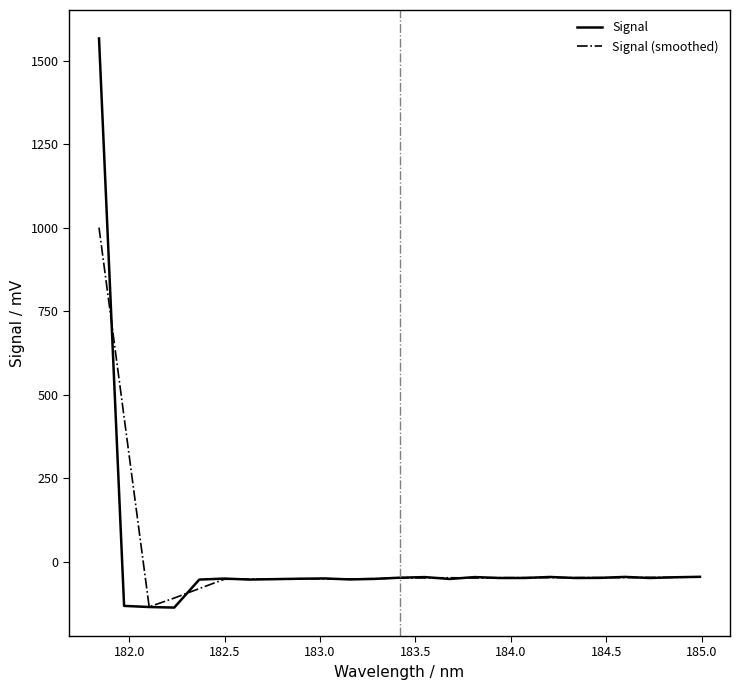

What is the difference between the second highest and second lowest values in the Signal (smoothed) series?

541.6